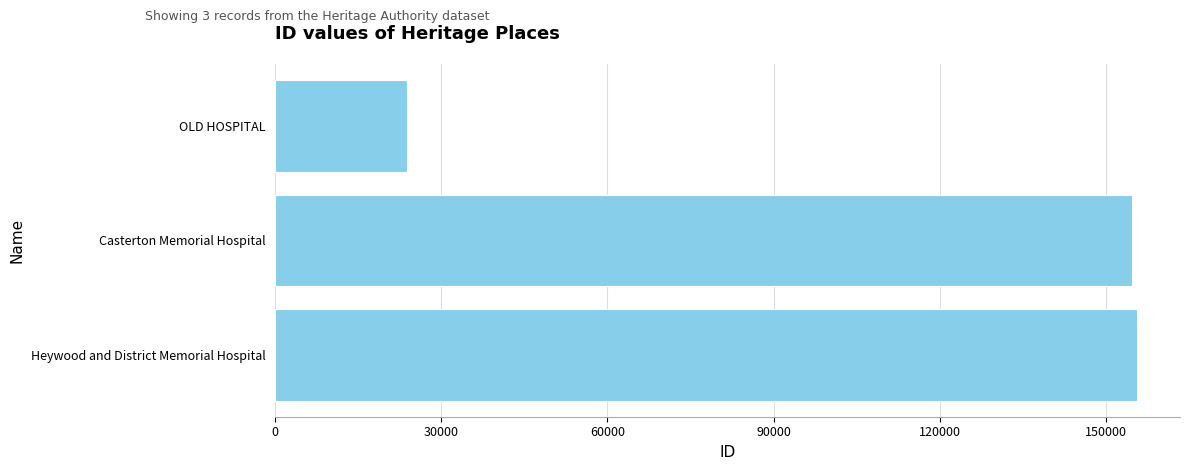

What is the label of the 1st bar from the bottom?

Heywood and District Memorial Hospital